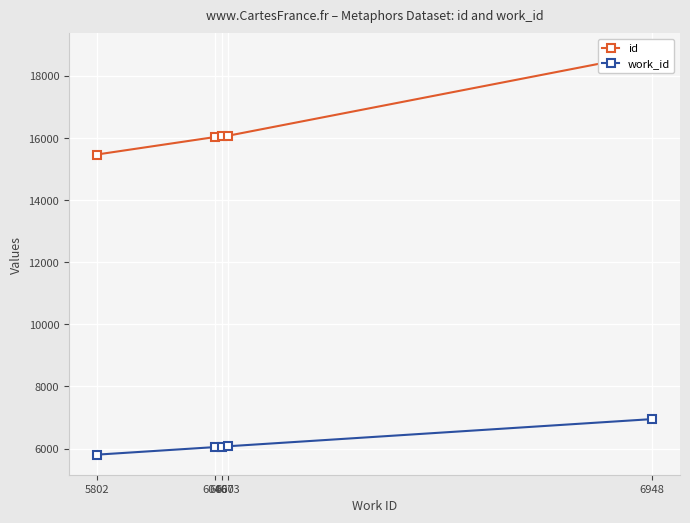

What is the difference between the second highest and minimum values in the work_id series?

271